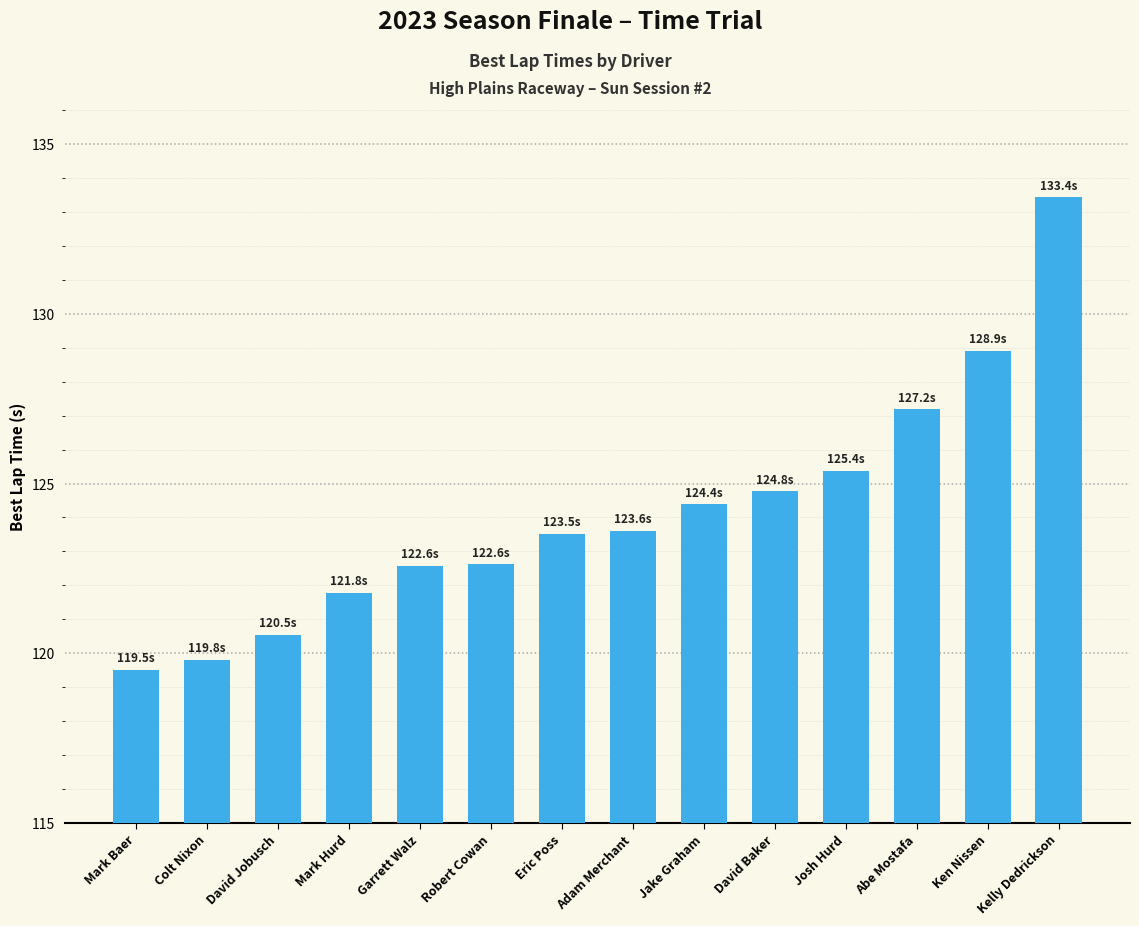

Reading right to left, extract all data points from this chart.

133.4	128.9	127.2	125.4	124.8	124.4	123.6	123.5	122.6	122.6	121.8	120.5	119.8	119.5